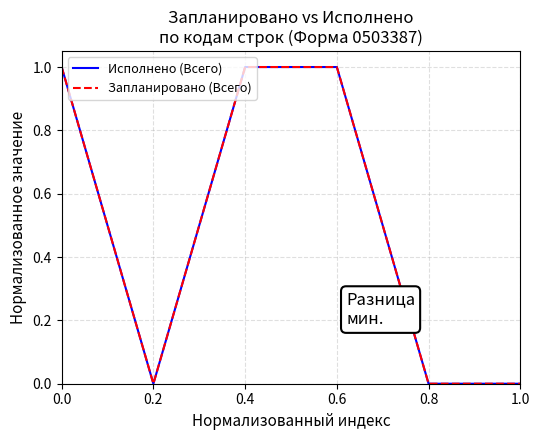

Is it true that Запланировано (Всего) equals 0.0 at 0.8?

True